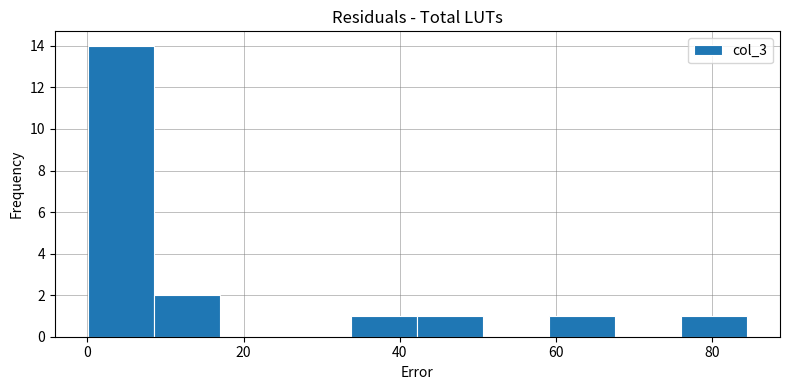

Reading left to right, list every bar in this chart as the range it spans on the x-axis followed by its height. Neither the bar edges nor the heights are printed on the chart, so give them approximately, as read against the axes.

0 to 8: 14
8 to 16: 2
16 to 26: 0
26 to 34: 0
34 to 42: 1
42 to 50: 1
50 to 60: 0
60 to 68: 1
68 to 76: 0
76 to 84: 1